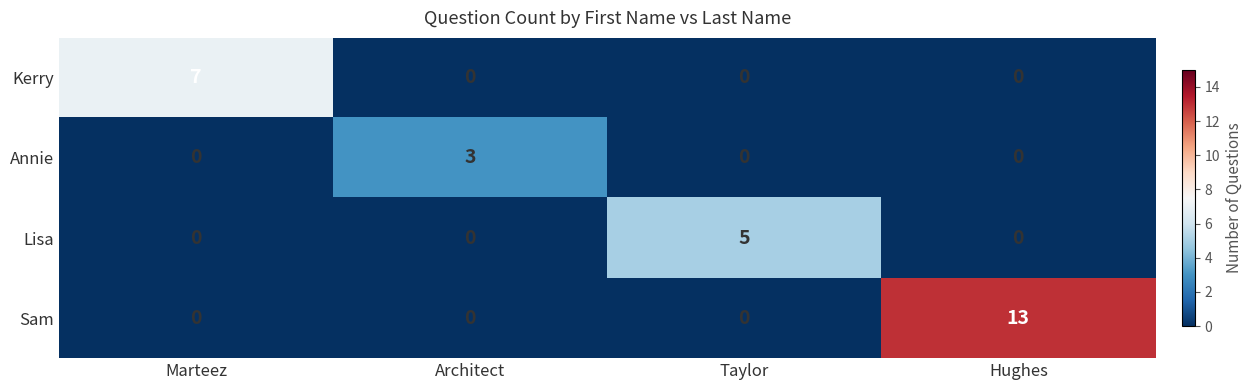

Rank the series by their maximum value, from lowest to highest.

Annie, Lisa, Kerry, Sam